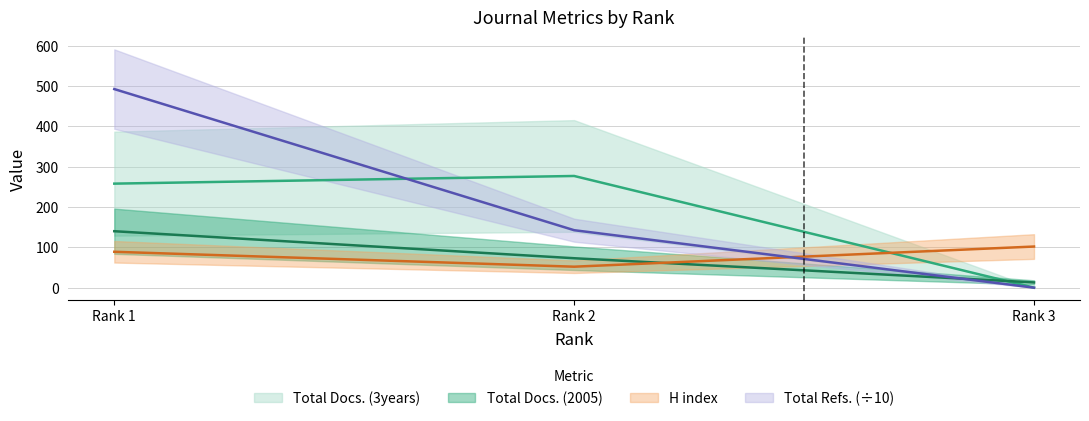

What is the difference between the maximum and minimum values in the Total Docs. (2005) series?

127.0